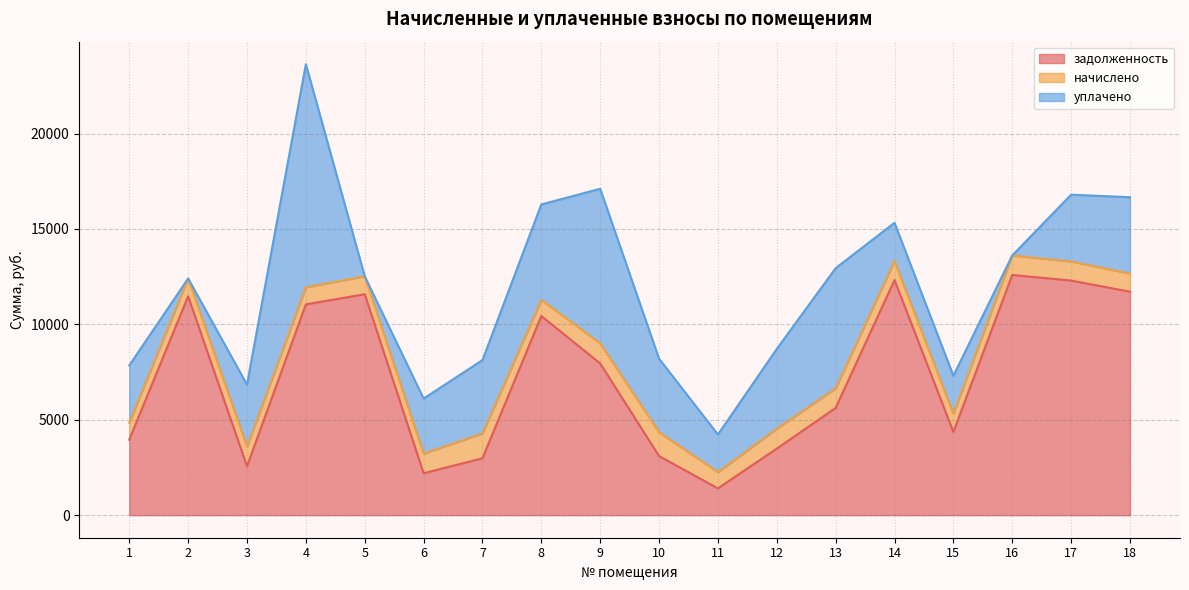

Rank the series by their average value, from lowest to highest.

начислено, уплачено, задолженность